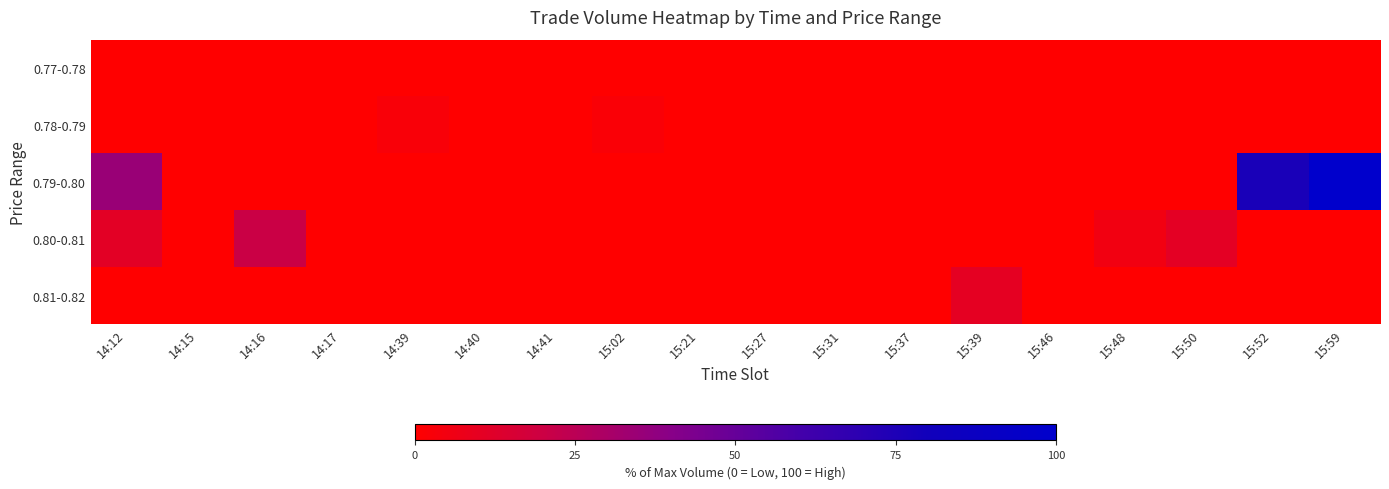

At 15:52, list the series in order from largest to smallest.

0.79-0.80, 0.77-0.78, 0.78-0.79, 0.80-0.81, 0.81-0.82